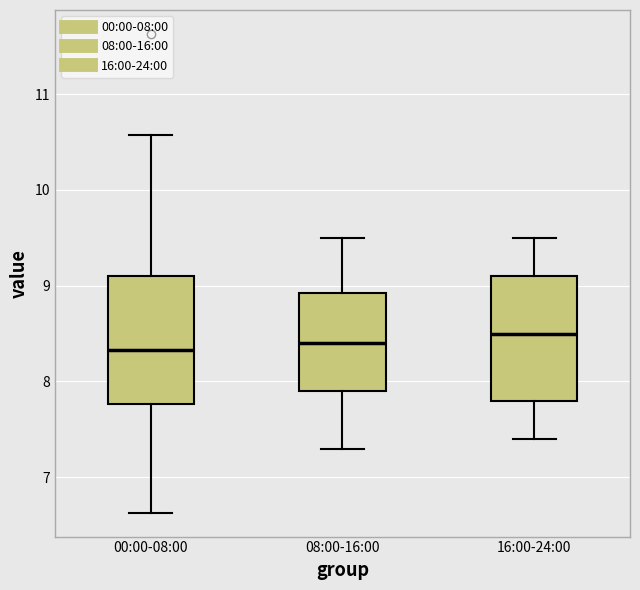

Where is the lower edge of the box for 16:00-24:00 on the y-axis? The values are not printed on the chart, so give them approximately, as read against the axis.

7.8